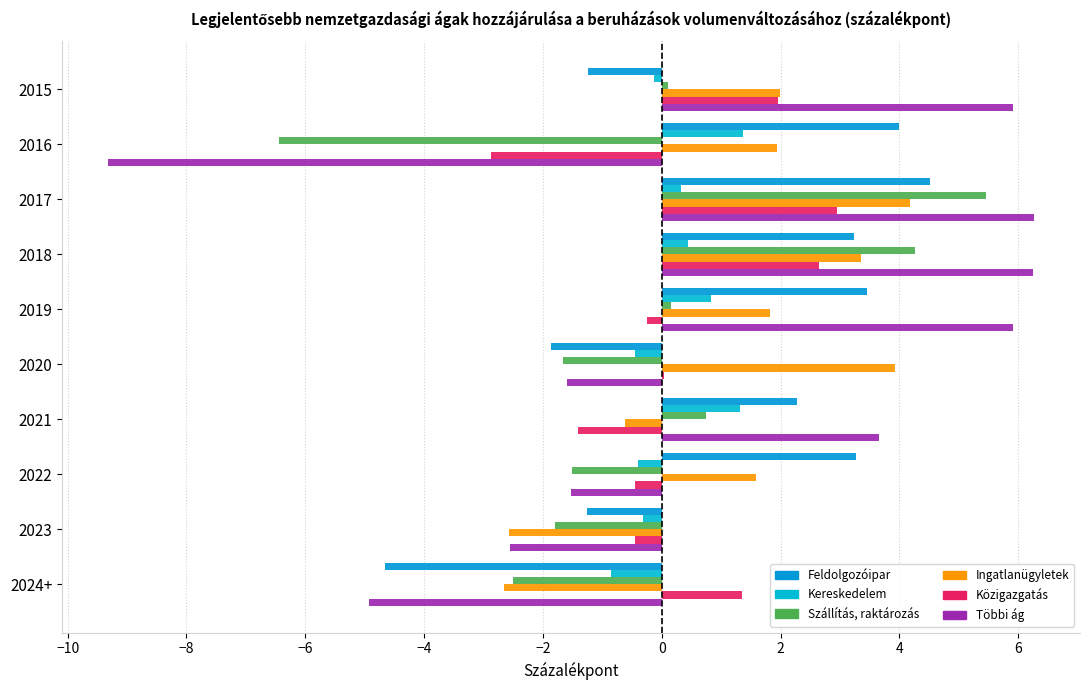

How many data points does each series have?

10